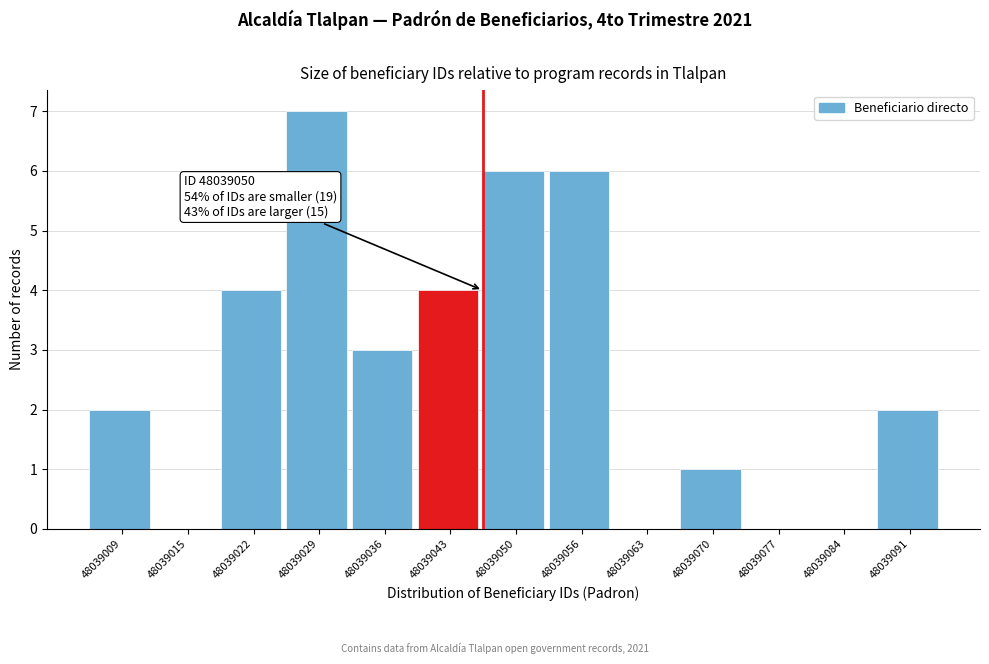

Reading right to left, list all the values displayed in this chart.

48039091=2	48039084=0	48039077=0	48039070=1	48039063=0	48039056=6	48039050=6	48039043=4	48039036=3	48039029=7	48039022=4	48039015=0	48039009=2